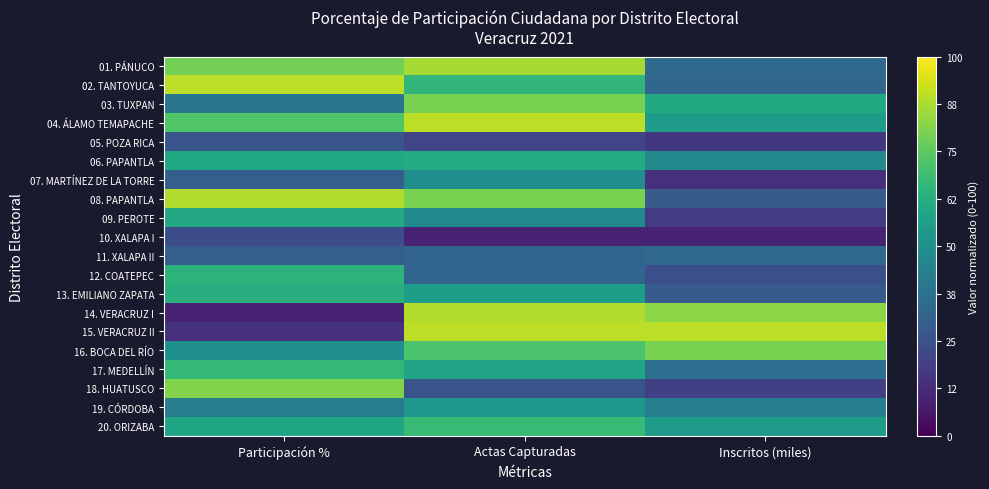

Reading left to right, transcribe all the data shown in this chart.

01. PÁNUCO: Participación %=78.9	Actas Capturadas=86.7	Inscritos (miles)=34.0
02. TANTOYUCA: Participación %=90.0	Actas Capturadas=65.8	Inscritos (miles)=32.9
03. TUXPAN: Participación %=39.2	Actas Capturadas=80.0	Inscritos (miles)=60.7
04. ÁLAMO TEMAPACHE: Participación %=72.8	Actas Capturadas=90.0	Inscritos (miles)=54.8
05. POZA RICA: Participación %=26.4	Actas Capturadas=20.8	Inscritos (miles)=16.2
06. PAPANTLA: Participación %=59.8	Actas Capturadas=61.7	Inscritos (miles)=47.3
07. MARTÍNEZ DE LA TORRE: Participación %=30.5	Actas Capturadas=49.2	Inscritos (miles)=14.0
08. PAPANTLA: Participación %=88.0	Actas Capturadas=80.0	Inscritos (miles)=28.9
09. PEROTE: Participación %=60.2	Actas Capturadas=47.5	Inscritos (miles)=17.8
10. XALAPA I: Participación %=23.5	Actas Capturadas=10.0	Inscritos (miles)=10.0
11. XALAPA II: Participación %=30.1	Actas Capturadas=32.5	Inscritos (miles)=34.4
12. COATEPEC: Participación %=64.7	Actas Capturadas=32.5	Inscritos (miles)=24.6
13. EMILIANO ZAPATA: Participación %=62.7	Actas Capturadas=55.8	Inscritos (miles)=28.8
14. VERACRUZ I: Participación %=10.0	Actas Capturadas=88.3	Inscritos (miles)=82.7
15. VERACRUZ II: Participación %=14.1	Actas Capturadas=90.0	Inscritos (miles)=90.0
16. BOCA DEL RÍO: Participación %=50.1	Actas Capturadas=71.7	Inscritos (miles)=79.9
17. MEDELLÍN: Participación %=66.6	Actas Capturadas=58.3	Inscritos (miles)=36.6
18. HUATUSCO: Participación %=81.1	Actas Capturadas=25.8	Inscritos (miles)=18.9
19. CÓRDOBA: Participación %=42.4	Actas Capturadas=53.3	Inscritos (miles)=43.2
20. ORIZABA: Participación %=59.1	Actas Capturadas=67.5	Inscritos (miles)=54.7